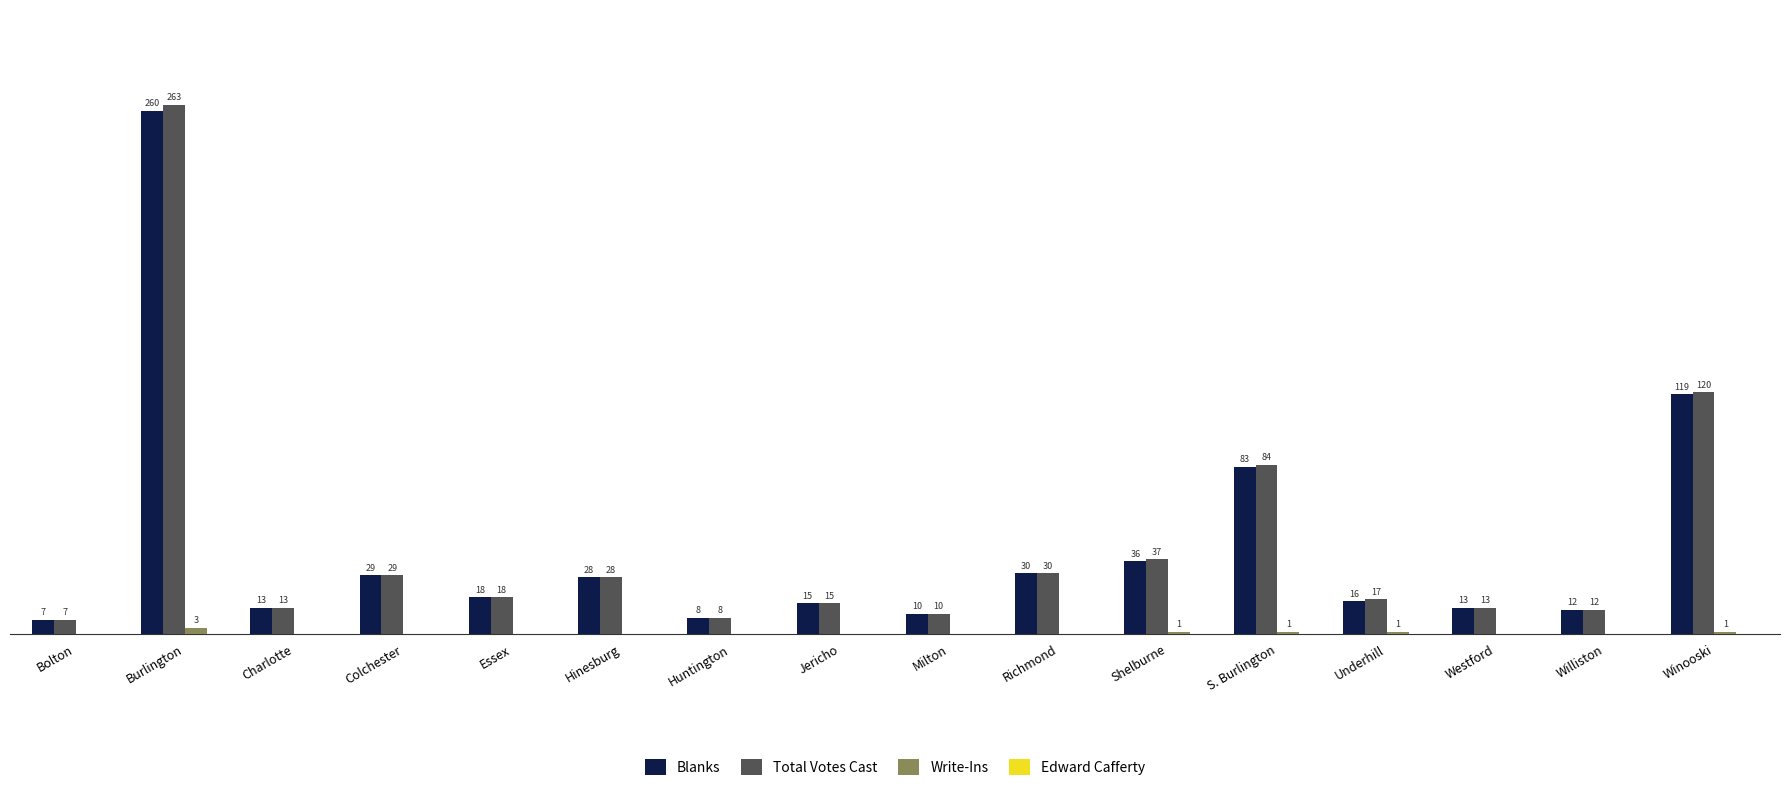

Does the chart contain stacked bars?

No